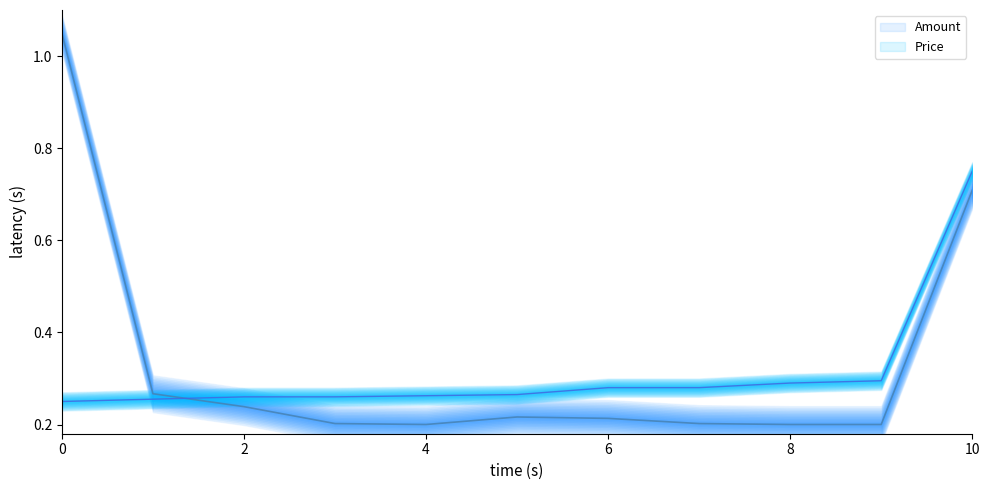

At which category does Amount reach its first local peak?

5